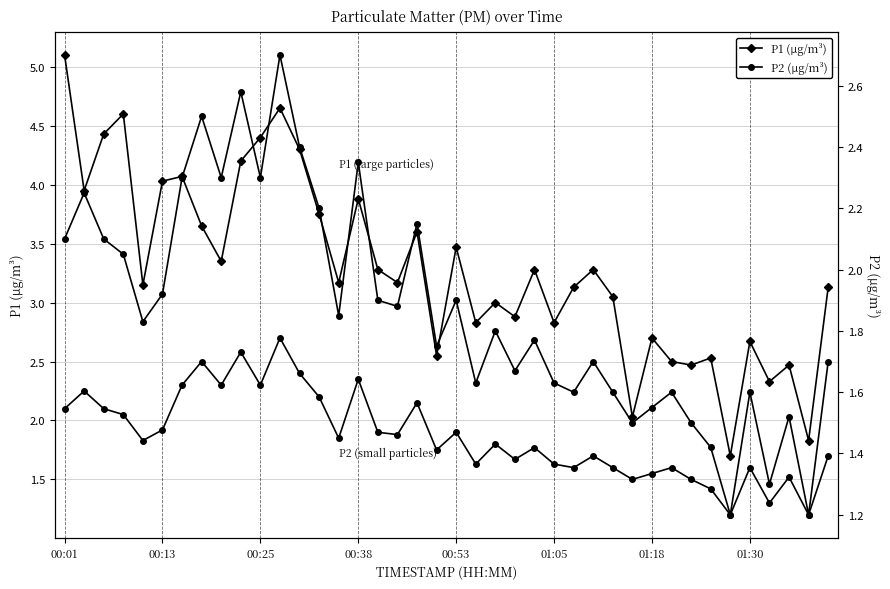

Between 12 and 17, which series saw the biggest shift?

P1 (µg/m³)